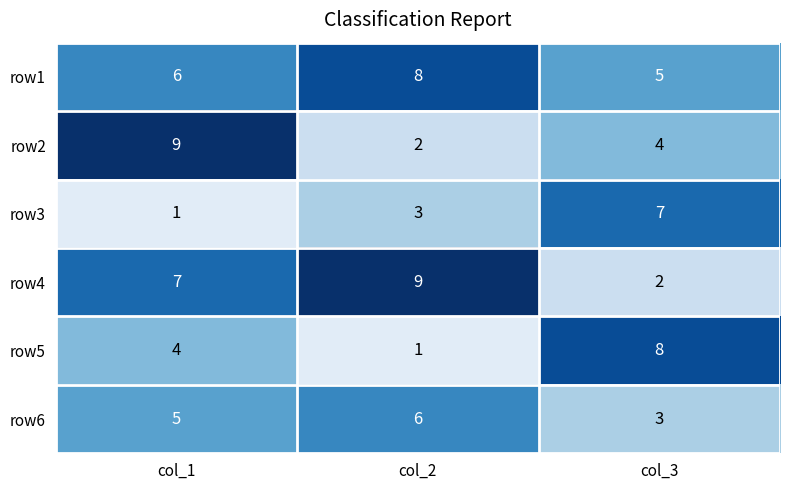

Reading left to right, extract all data points from this chart.

row1: 6	8	5
row2: 9	2	4
row3: 1	3	7
row4: 7	9	2
row5: 4	1	8
row6: 5	6	3